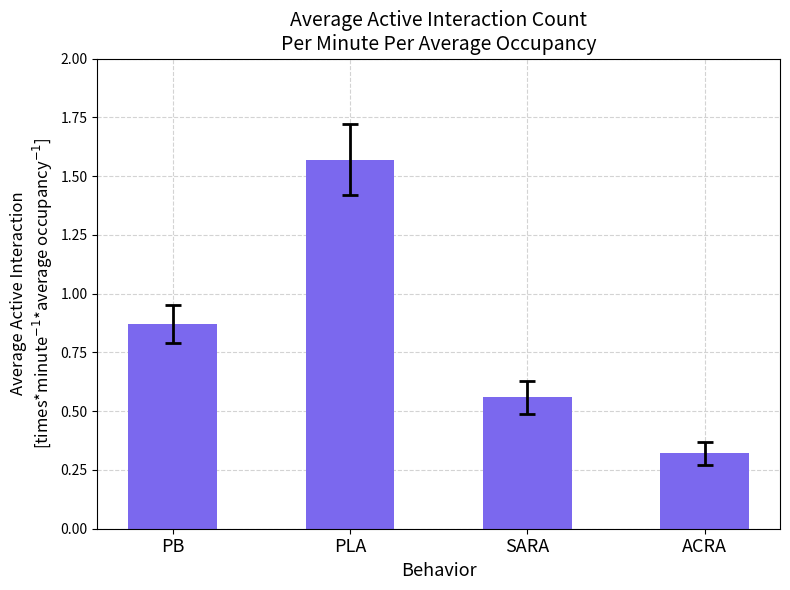

The value at PLA is 0.9. True or false?

False